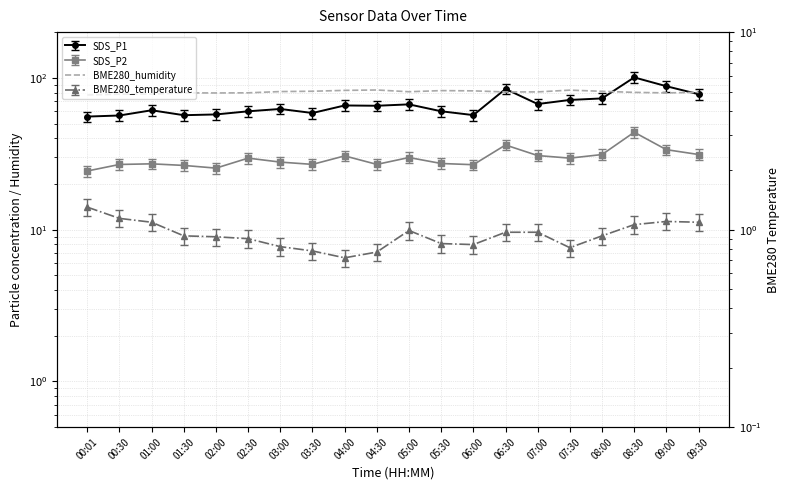

True or false: BME280_temperature has a value of 1.1 at 08:30.

True